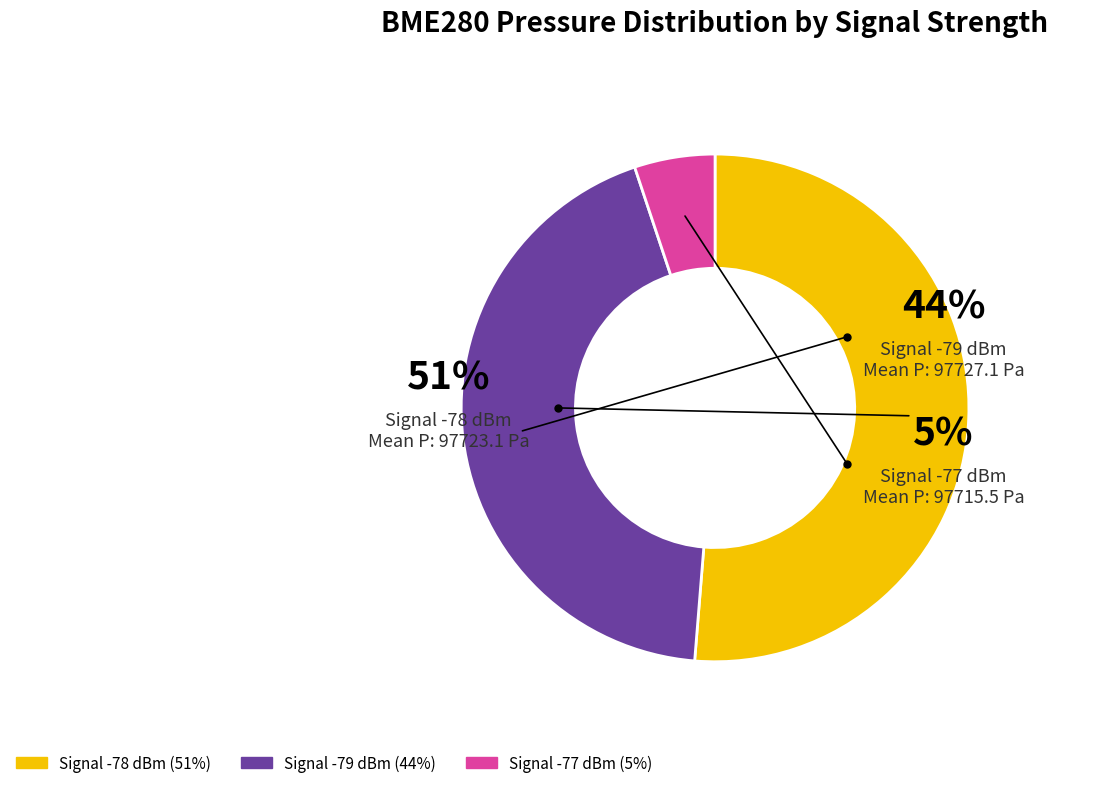

Does 30 represent more than half of the total?

No